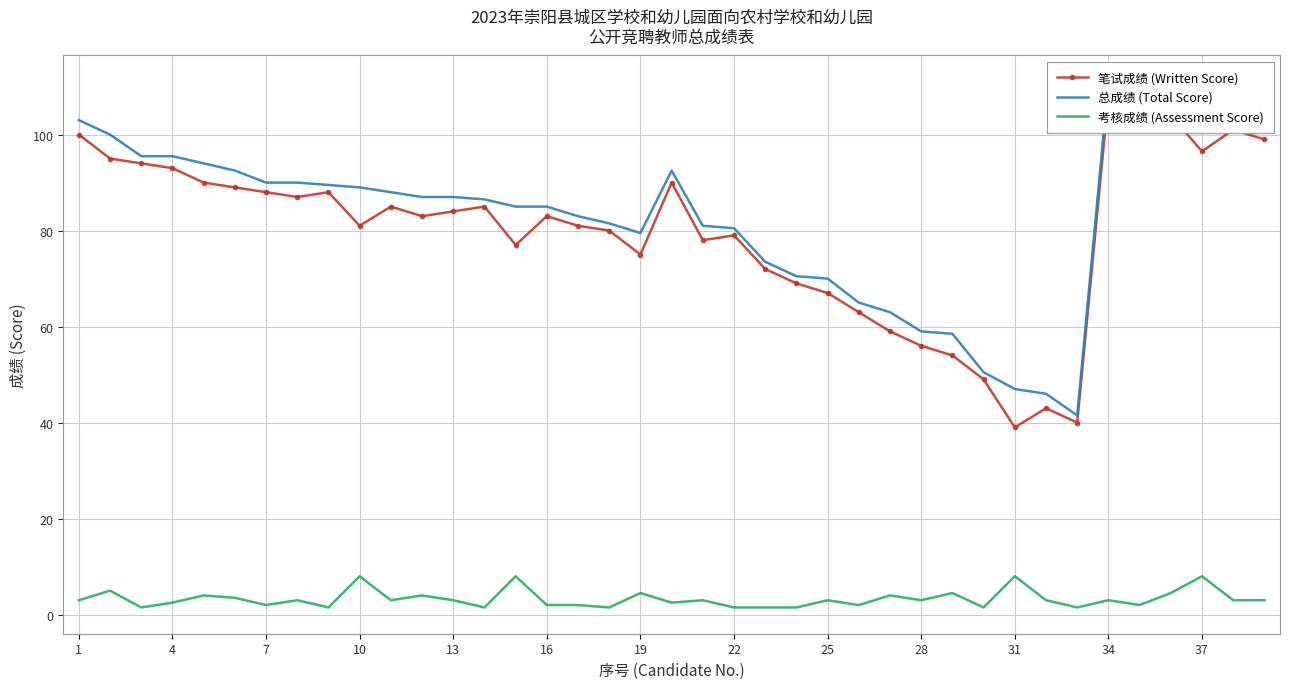

Is it true that 考核成绩 (Assessment Score) equals 3.0 at 28?

True